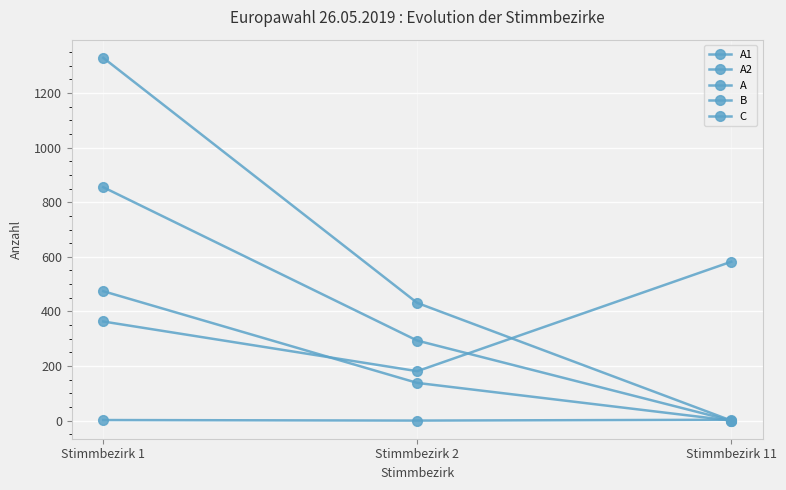

Reading left to right, extract all data points from this chart.

A1: 855	293	0
A2: 474	138	0
A: 1329	431	0
B: 363	181	582
C: 2	0	3